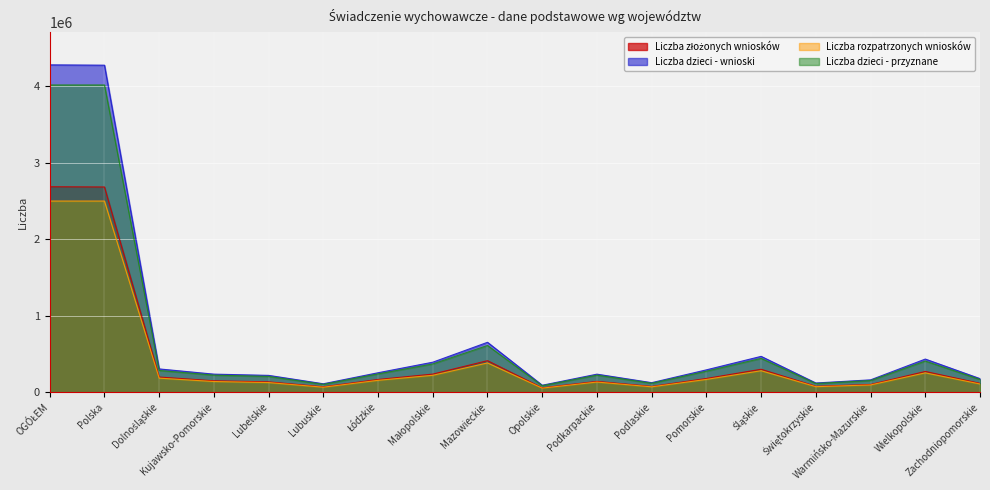

What is the difference between the highest and lowest values at Mazowieckie?

269904